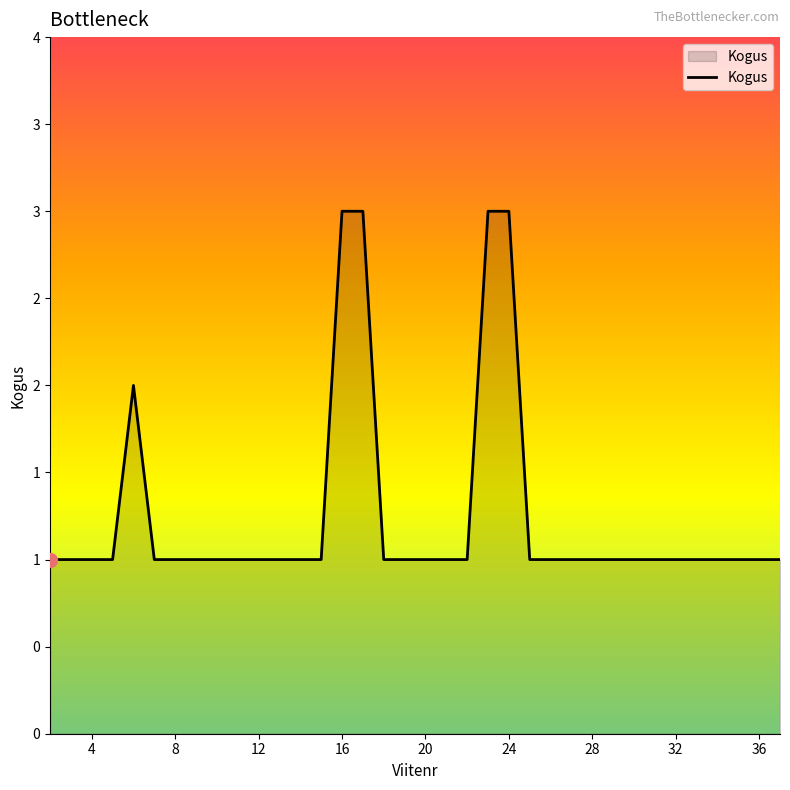

Does the chart display data point markers on the line(s)?

No